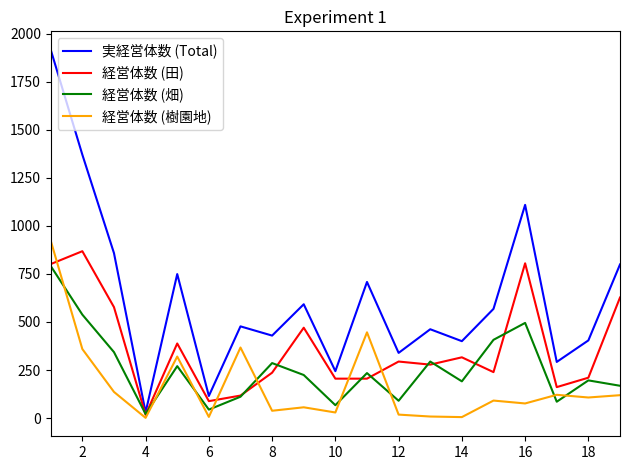

Which series has the largest total across all categories?

実経営体数 (Total)